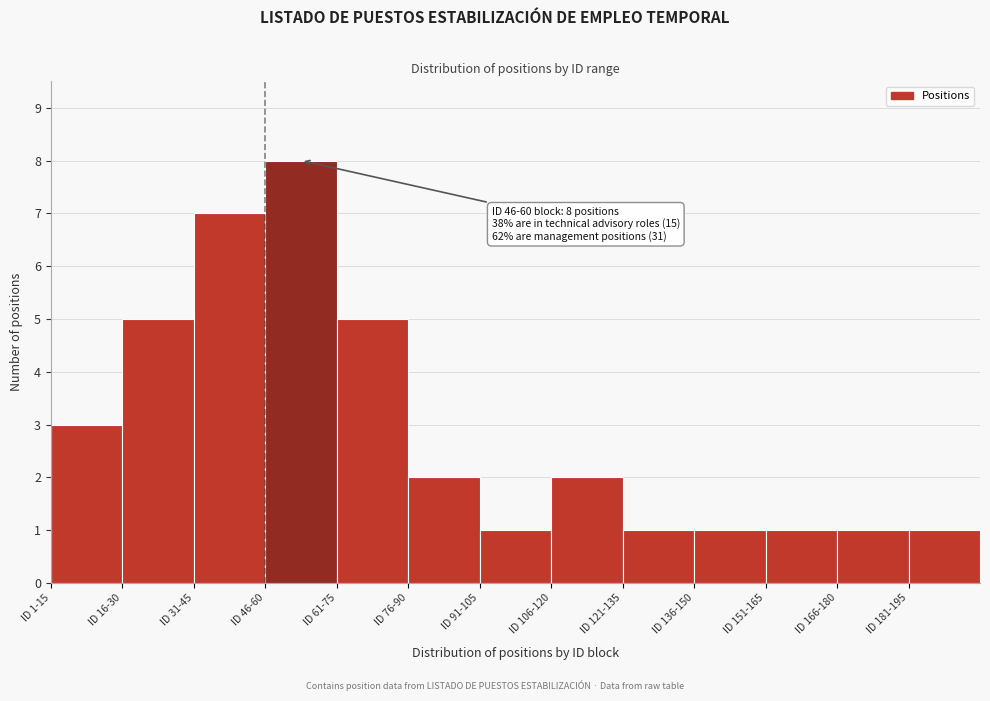

Reading left to right, extract all data points from this chart.

3	5	7	8	5	2	1	2	1	1	1	1	1